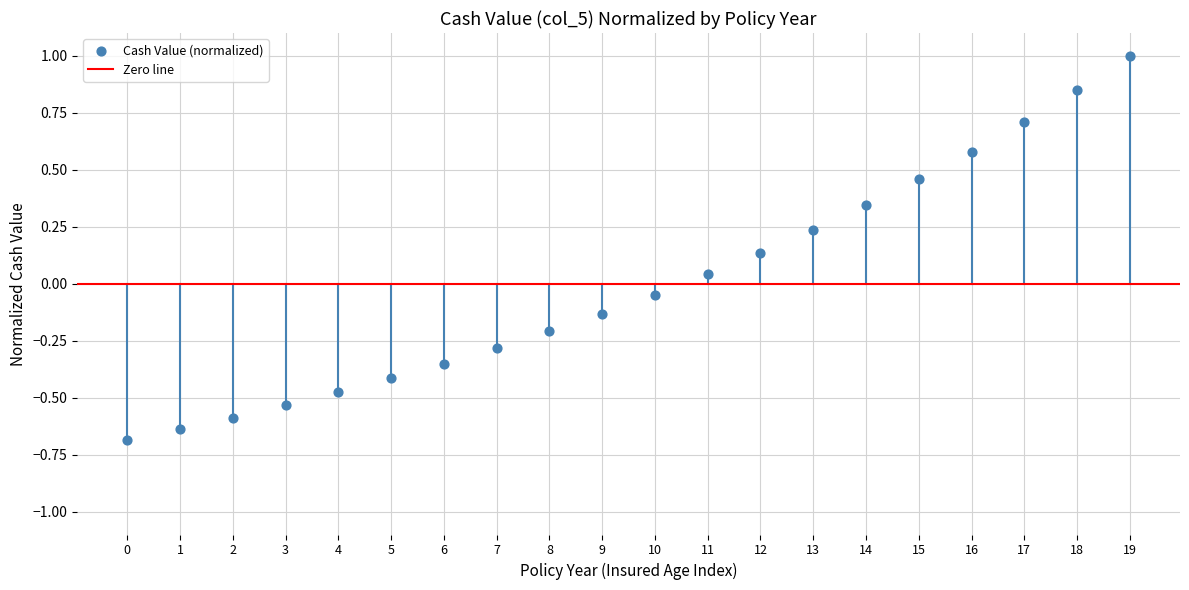

What is the range of Y values (max minus min)?

1.7